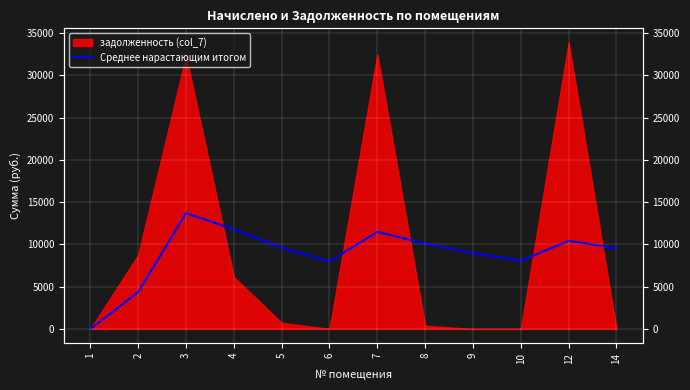

Does the chart display data point markers on the line(s)?

No